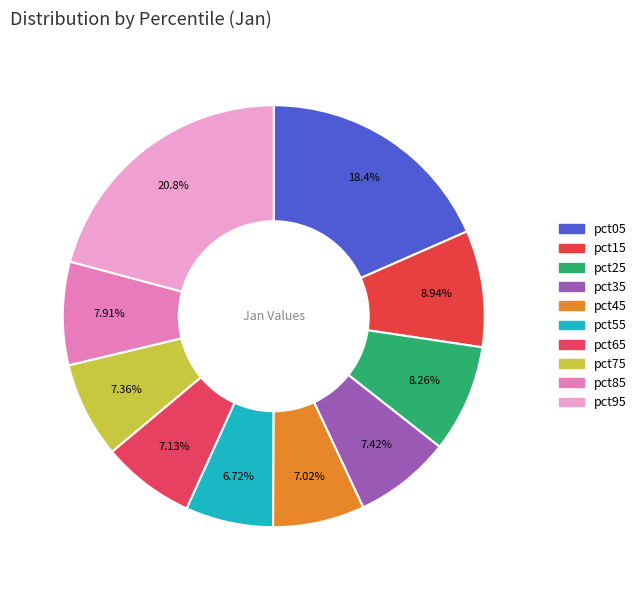

How many slices are in this pie chart?

10